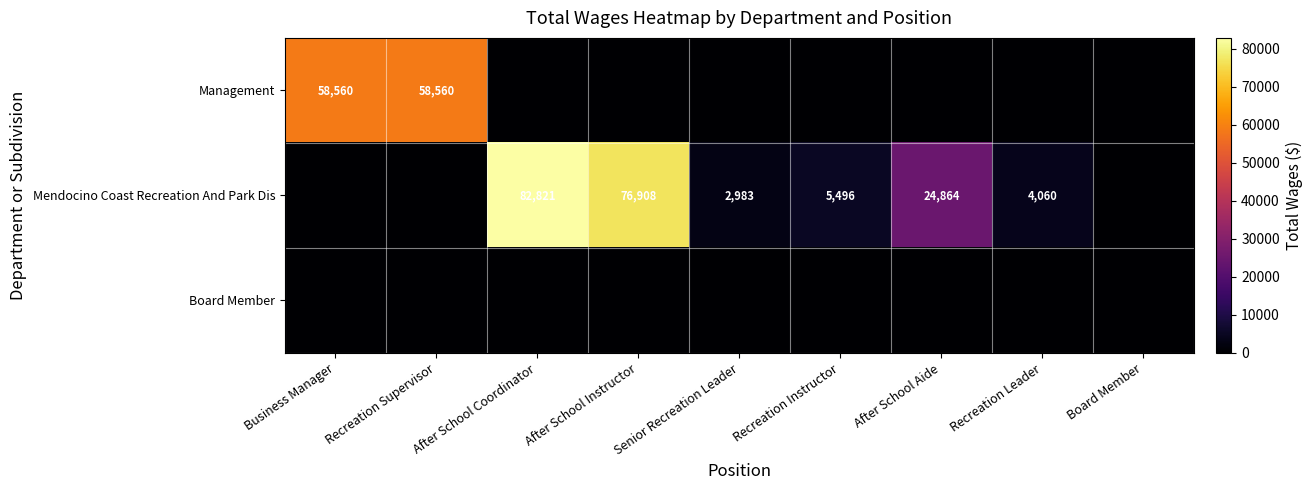

At which category does the chart reach its minimum across all series?

After School Coordinator